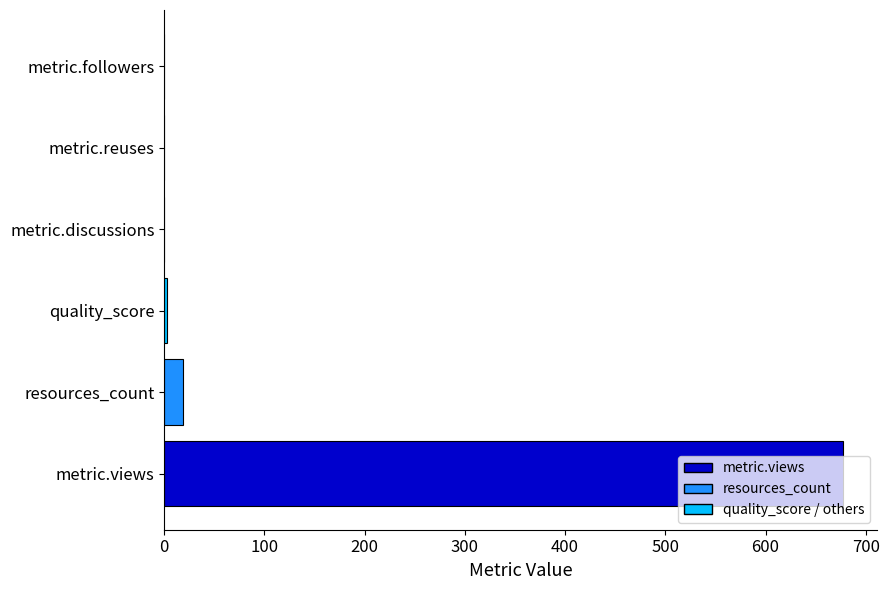

How many categories are shown in the chart?

6